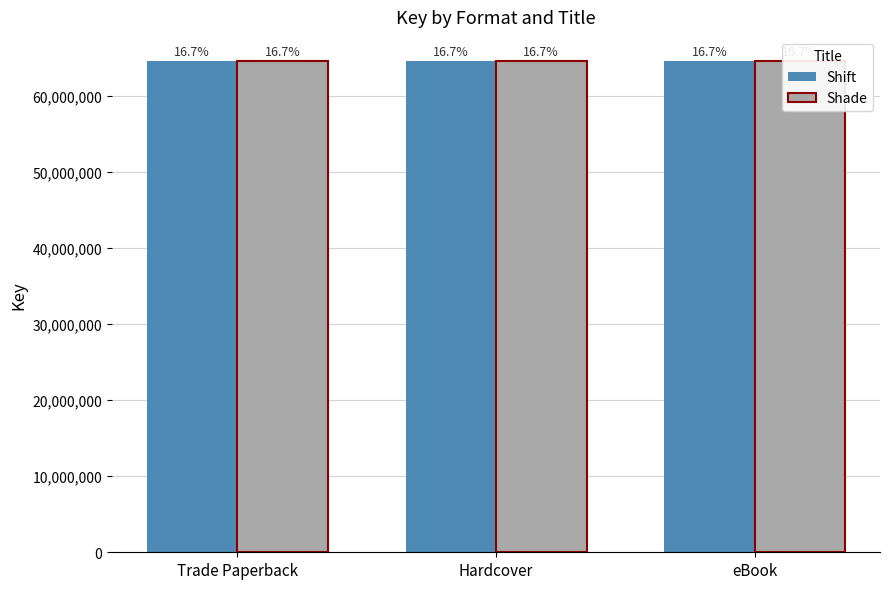

Rank the categories by Shift value from lowest to highest.

Trade Paperback, Hardcover, eBook